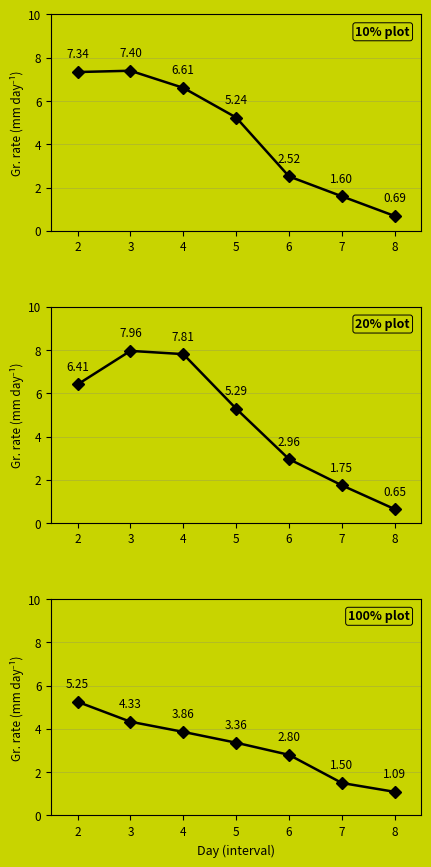

Does the chart display data point markers on the line(s)?

Yes